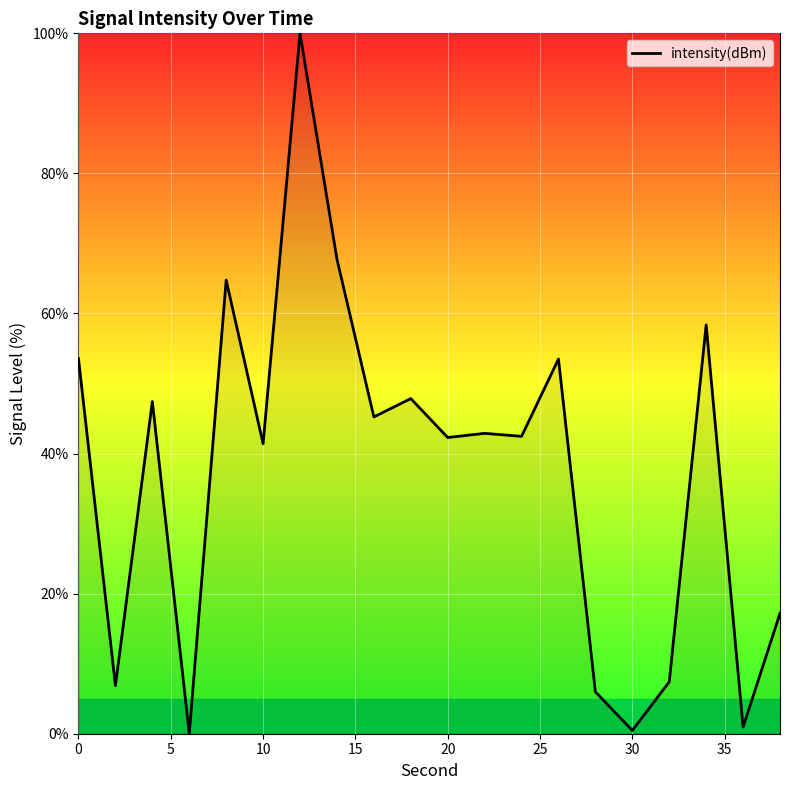

What is the maximum value shown in the chart?

100.0